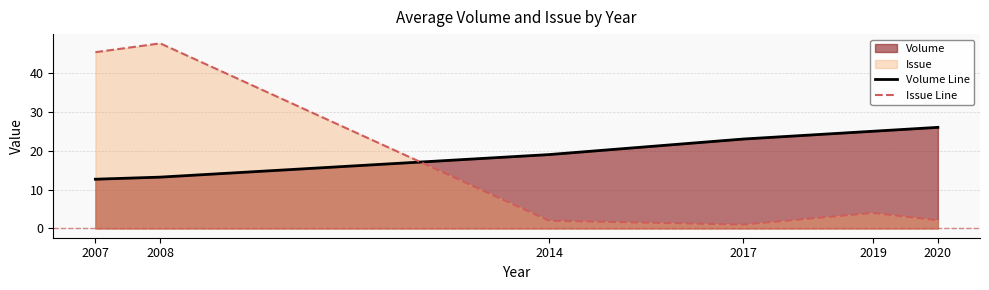

Reading left to right, what are all the values shown in this chart?

Volume Line: 2007=12.7	2008=13.2	2014=19.0	2017=23.0	2019=25.0	2020=26.0
Issue Line: 2007=45.3	2008=47.6	2014=2.0	2017=1.0	2019=4.0	2020=2.1